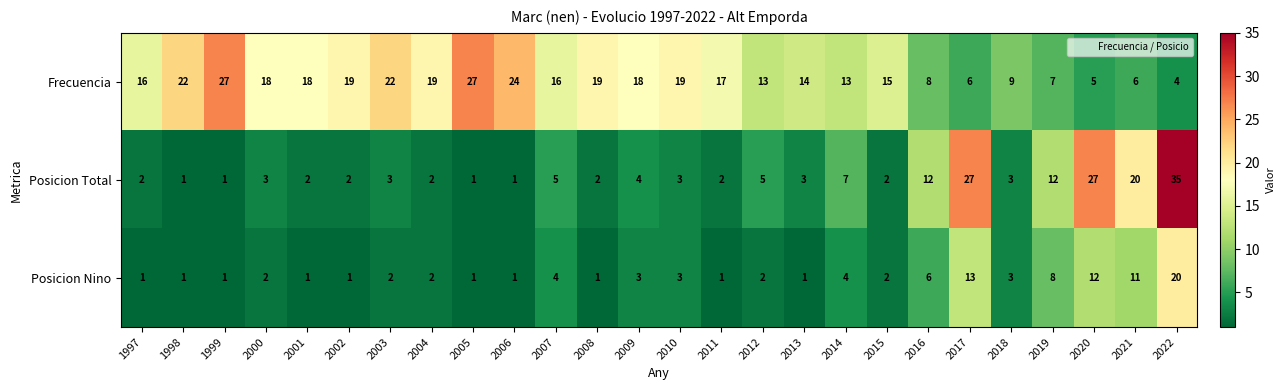

True or false: Posicion Nino has a value of 1 at 2015.

False